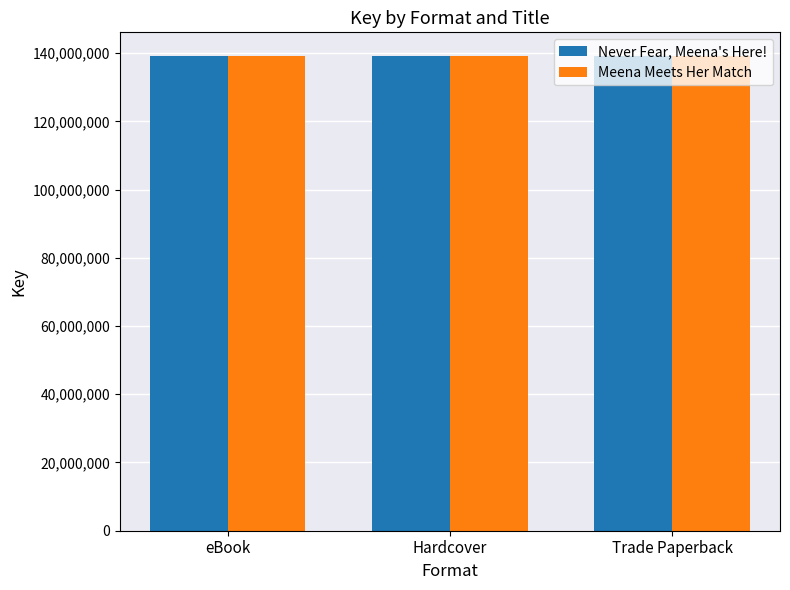

Reading left to right, transcribe all the data shown in this chart.

Never Fear, Meena's Here!: 139137431	139137431	139137431
Meena Meets Her Match: 139137007	139137007	139137007